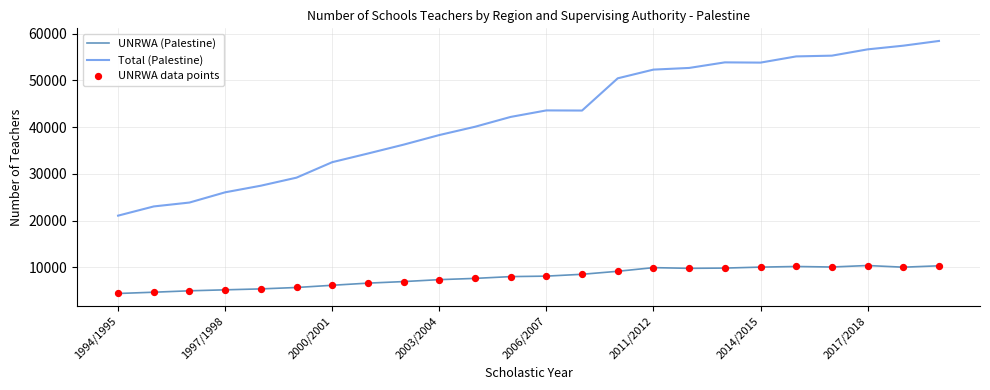

Which series has the largest total across all categories?

Total (Palestine)